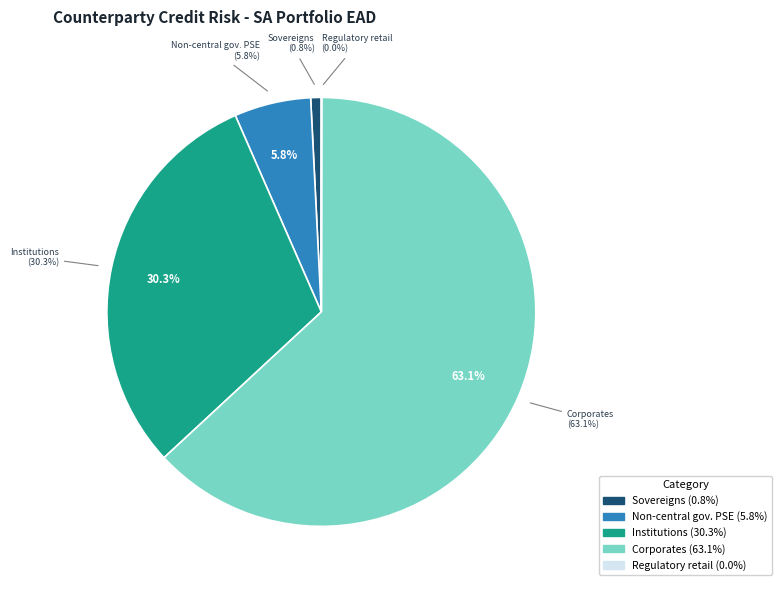

Is it true that Sovereigns and their central banks is 7% of the pie?

False